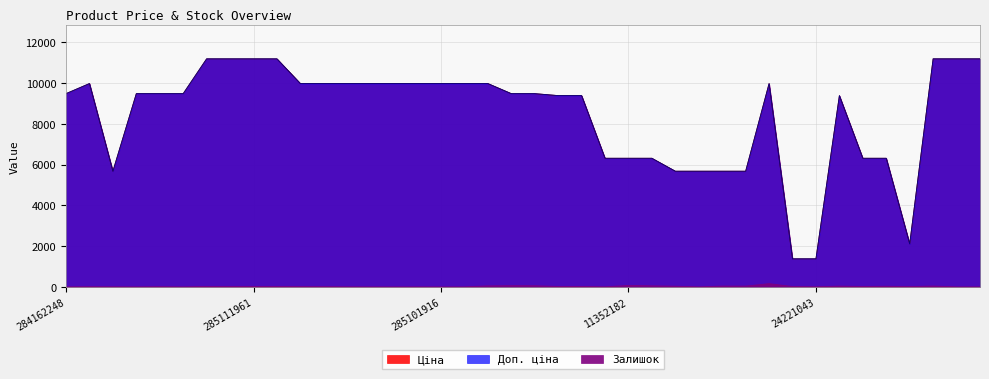

True or false: Ціна and Доп. ціна intersect in this chart.

False